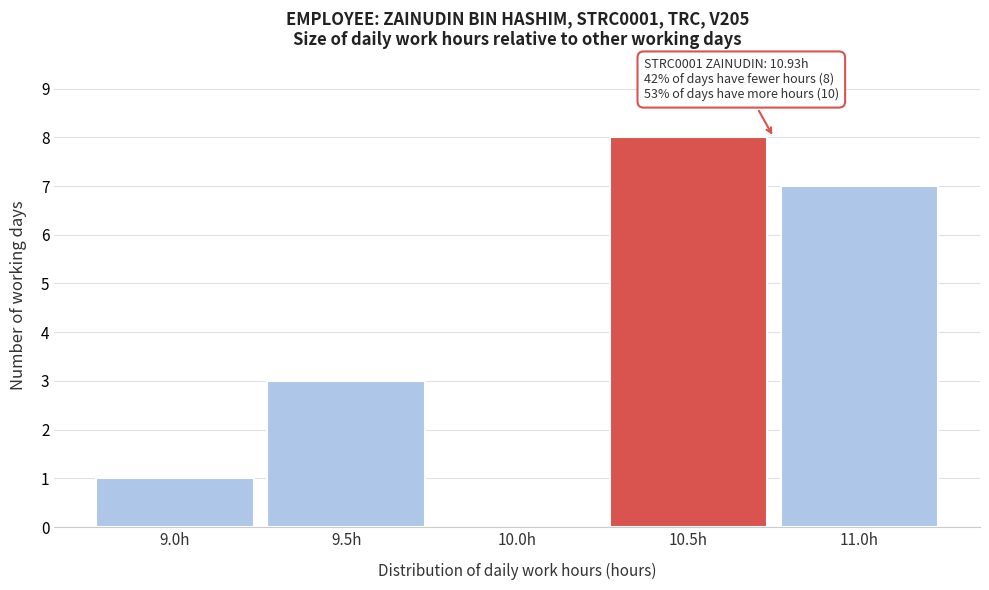

Reading left to right, list all the values displayed in this chart.

9.0h=1	9.5h=3	10.0h=0	10.5h=8	11.0h=7